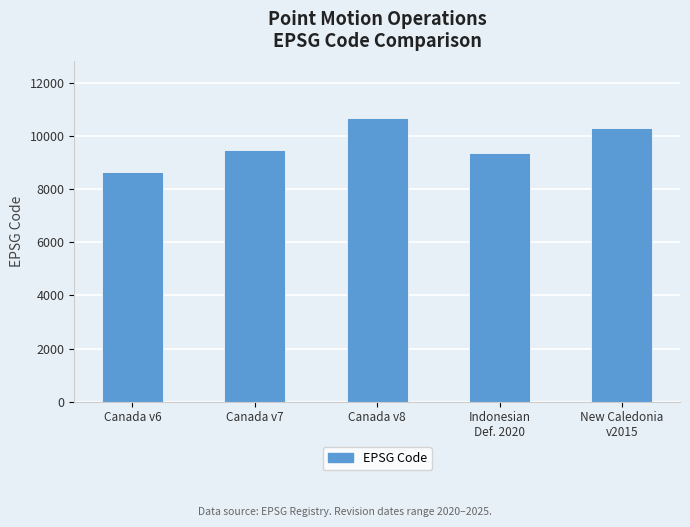

How many bars are there in total?

5